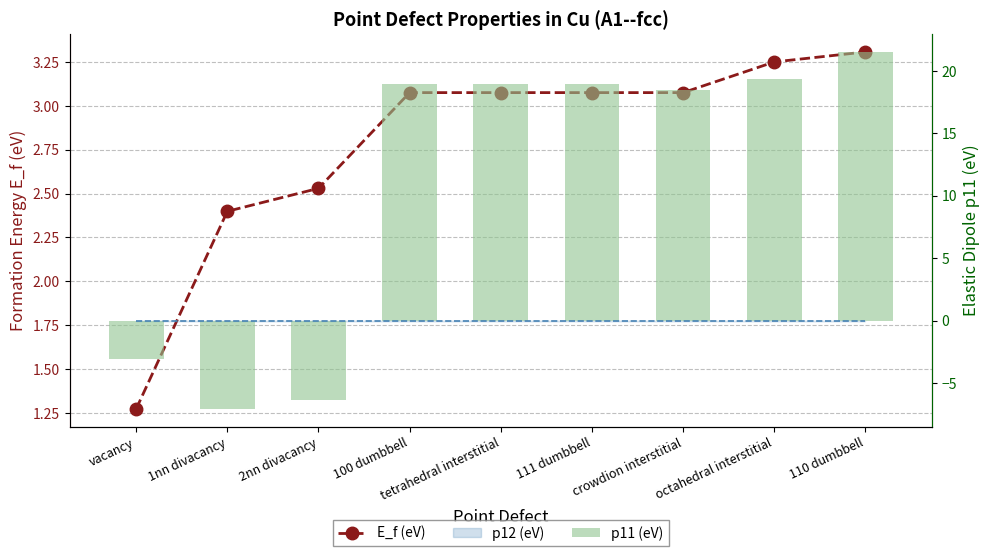

True or false: p11 (eV) has a value of 19.0 at tetrahedral interstitial.

True